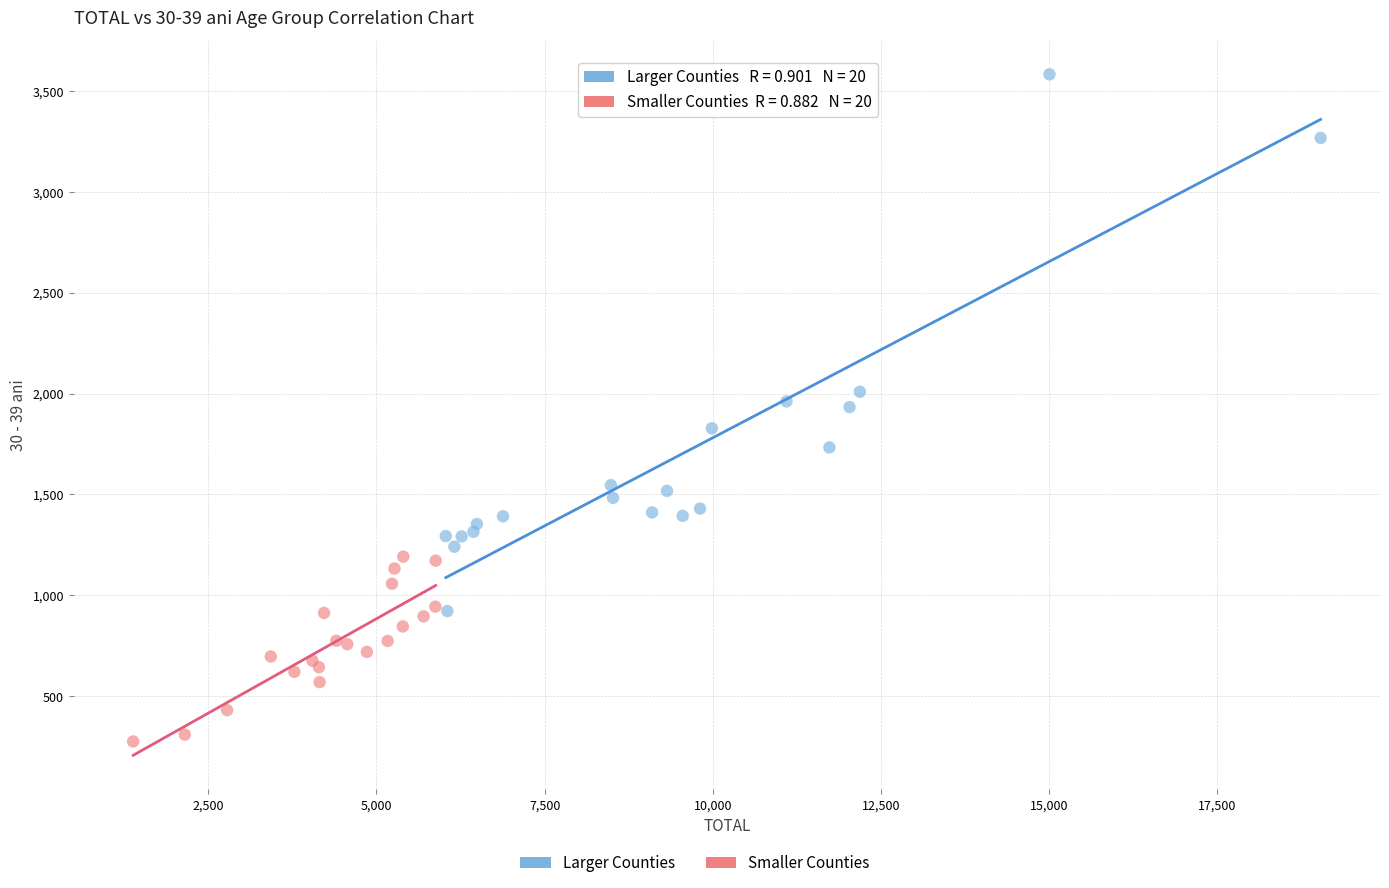

Which series reaches the maximum Y coordinate?

Larger Counties